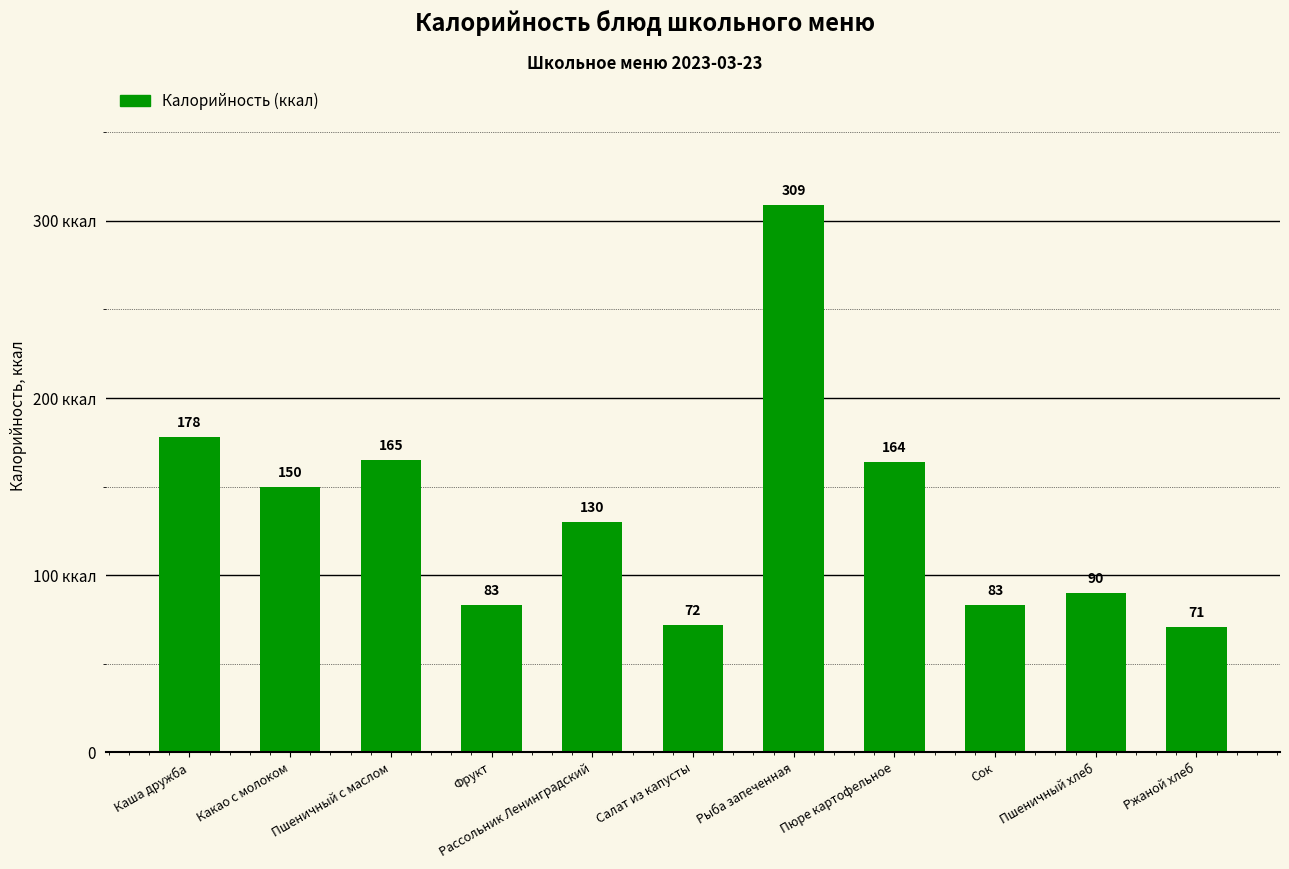

Reading left to right, transcribe all the data shown in this chart.

Каша дружба=178	Какао с молоком=150	Пшеничный с маслом=165	Фрукт=83	Рассольник Ленинградский=130	Салат из капусты=72	Рыба запеченная=309	Пюре картофельное=164	Сок=83	Пшеничный хлеб=90	Ржаной хлеб=71